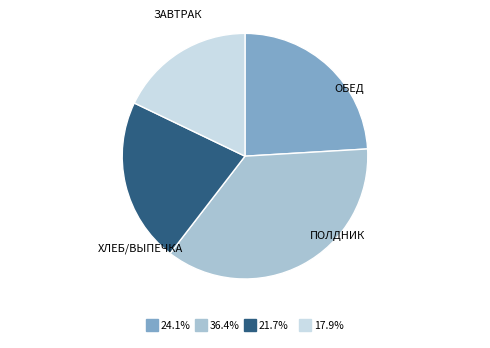

Does any single category account for the majority?

No